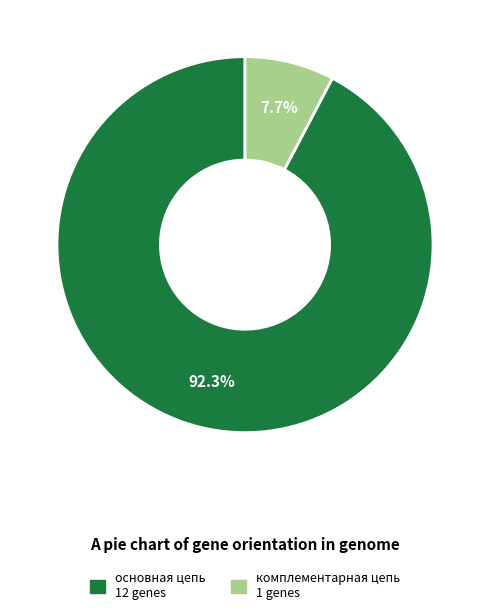

What is the ratio of the value at комплементарная цепь to the value at основная цепь?

0.1